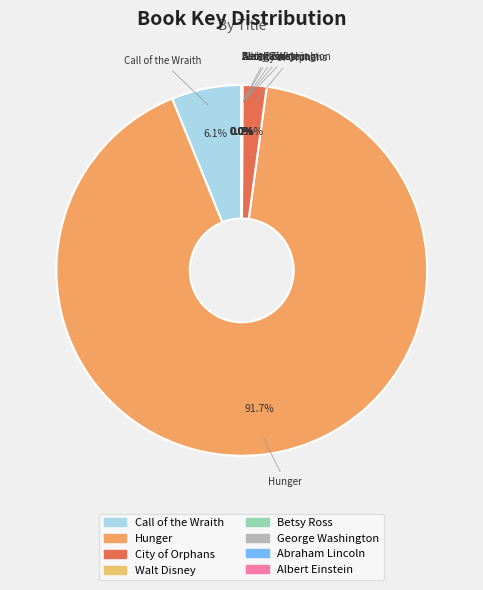

True or false: City of Orphans accounts for 10% of the total.

False